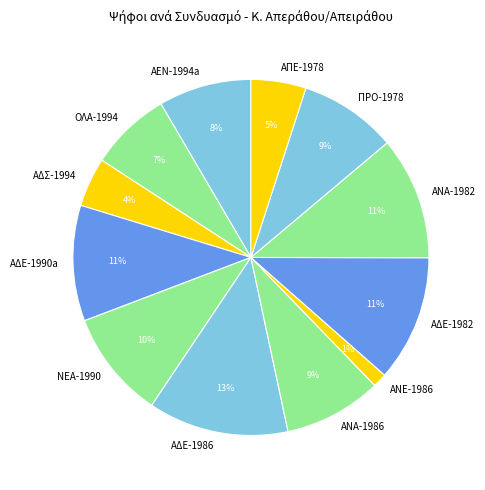

To the nearest percent, what is the average slice percentage?

8%